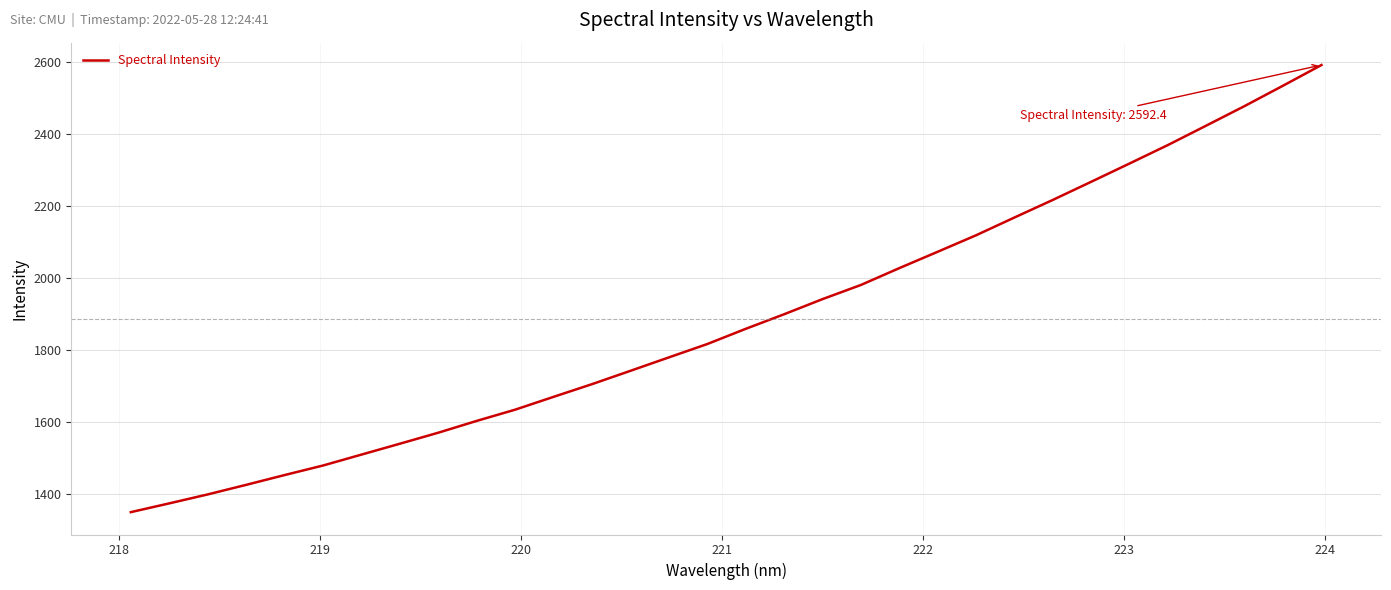

What is the difference between the maximum and minimum values?

1241.6